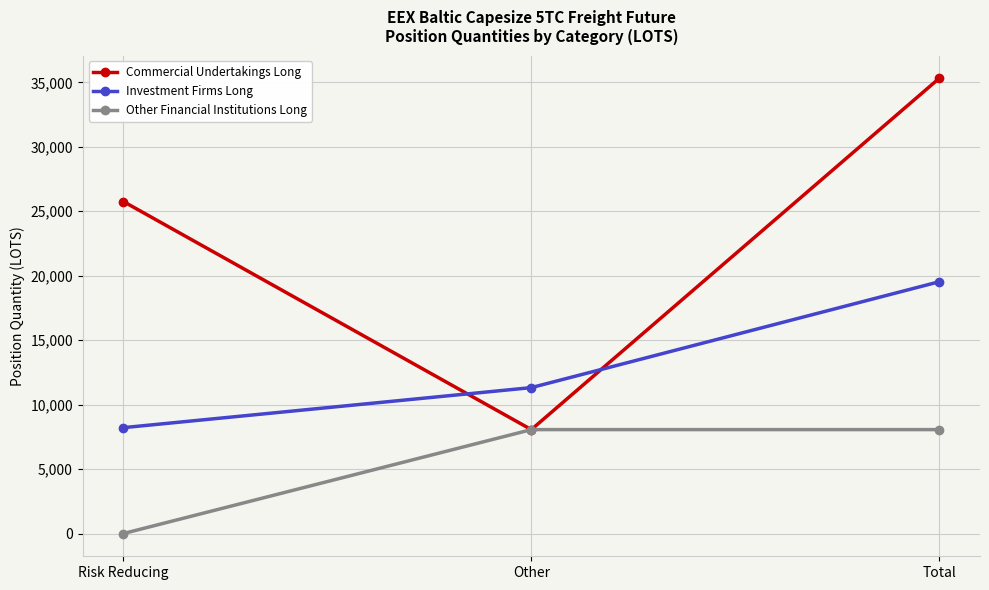

What is the label of the 3rd point from the left?

Total